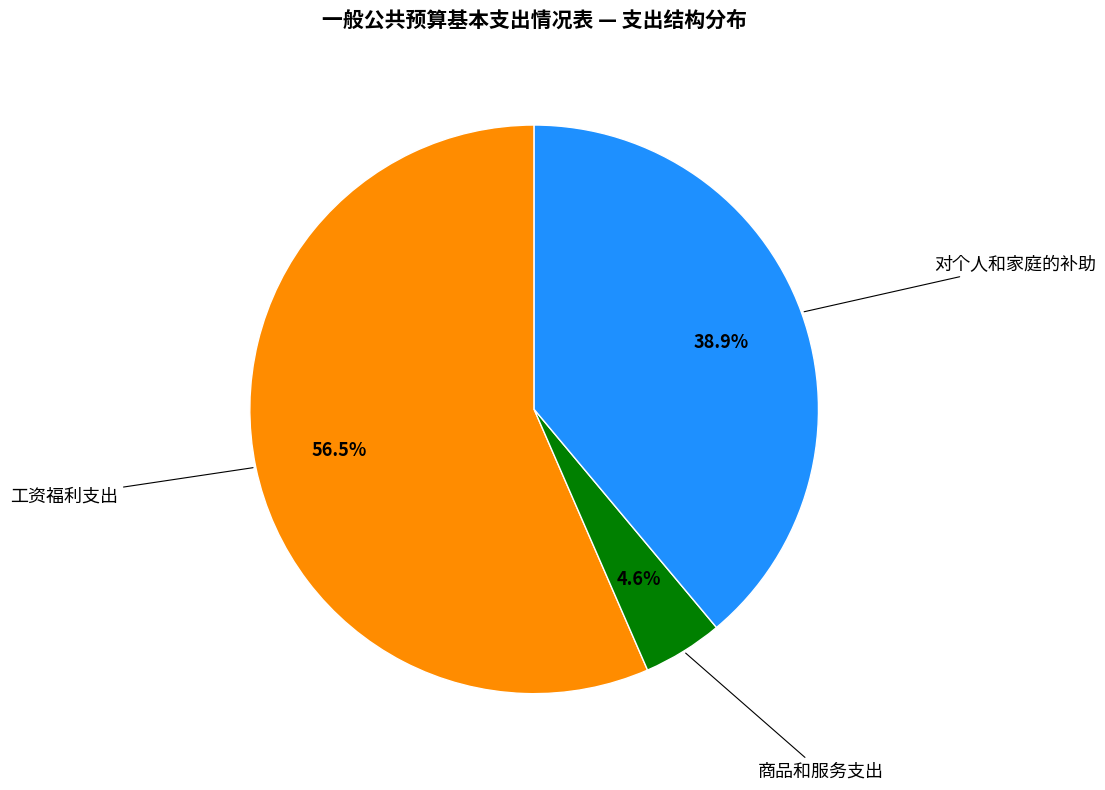

Does any single category account for the majority?

Yes